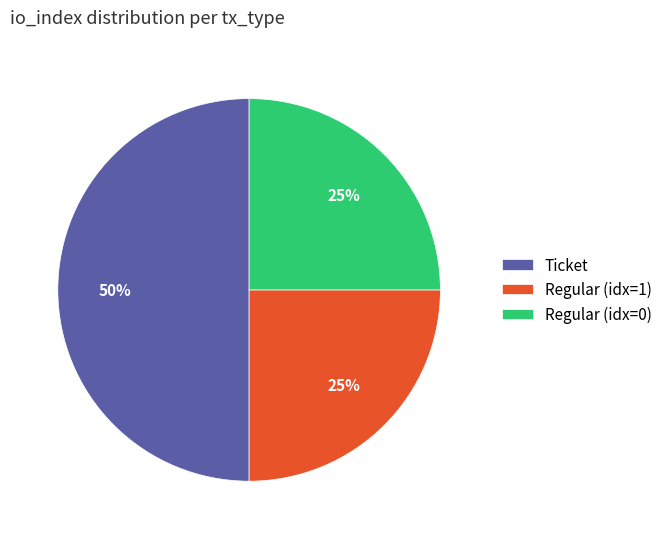

How many slices are in this pie chart?

3